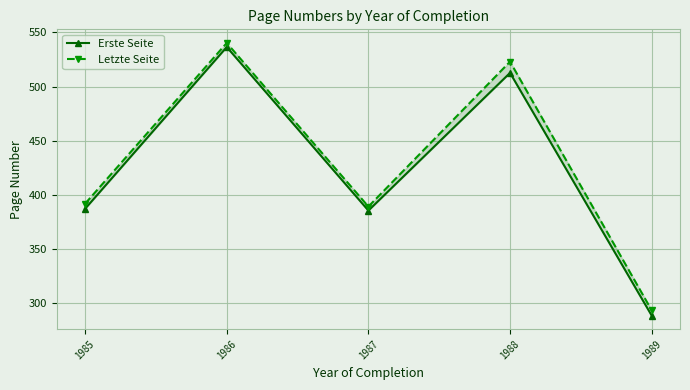

How many data points in Erste Seite are above 387?

3